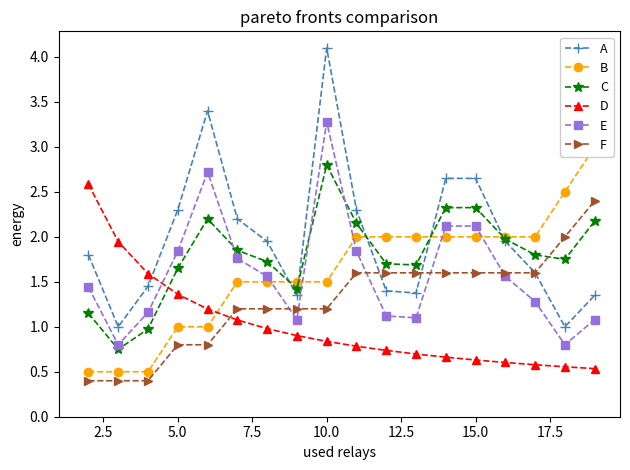

Is it true that E equals 2.1 at 15.0?

True